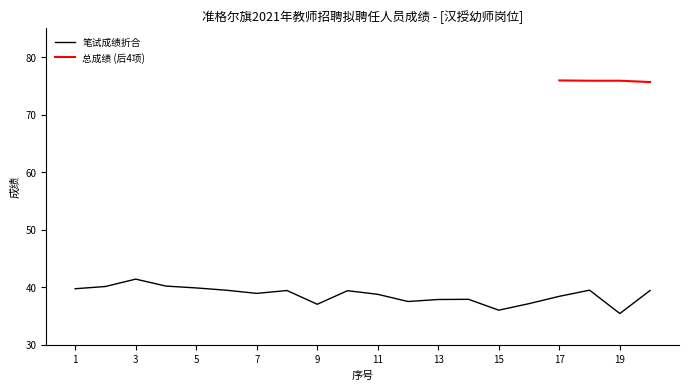

How many interior local peaks (higher than both neighbors) does the data have?

5